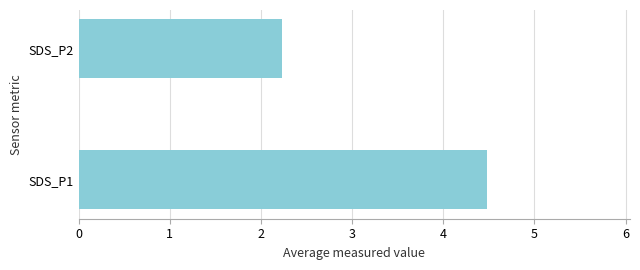

Approximately how many times larger is the value at SDS_P1 compared to SDS_P2?

2.0